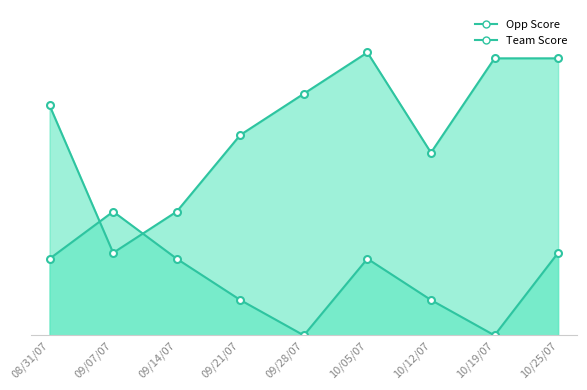

At how many categories does at least one series exceed 7?

9